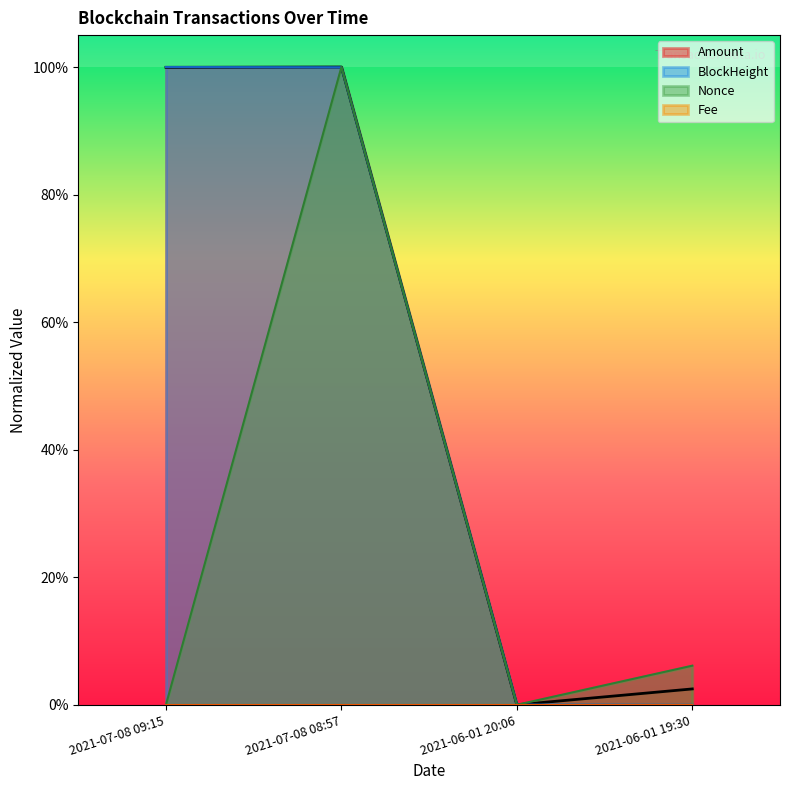

The value of BlockHeight at 2021-07-08 08:57 is 1.0. True or false?

True